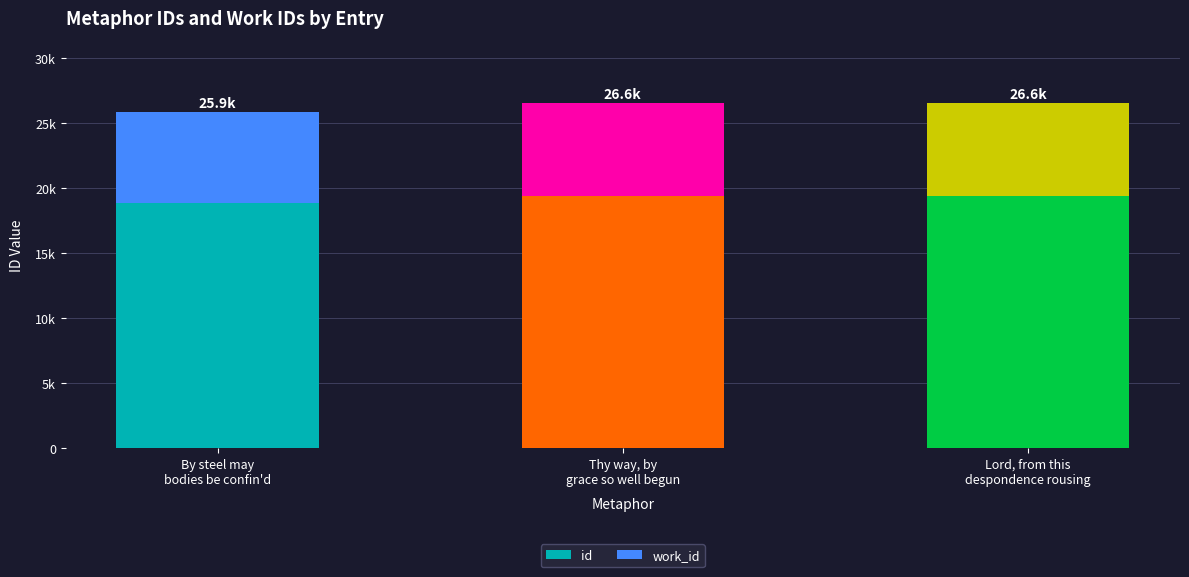

Are the bars grouped side by side (vs. stacked)?

No